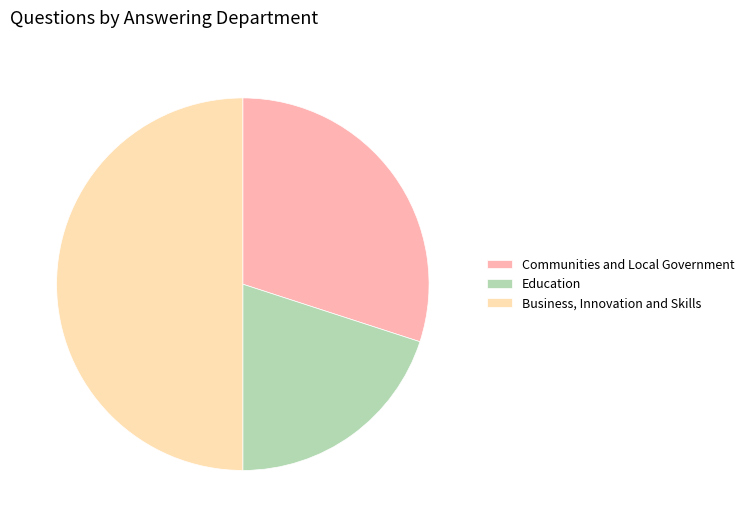

How many slices are in this pie chart?

3